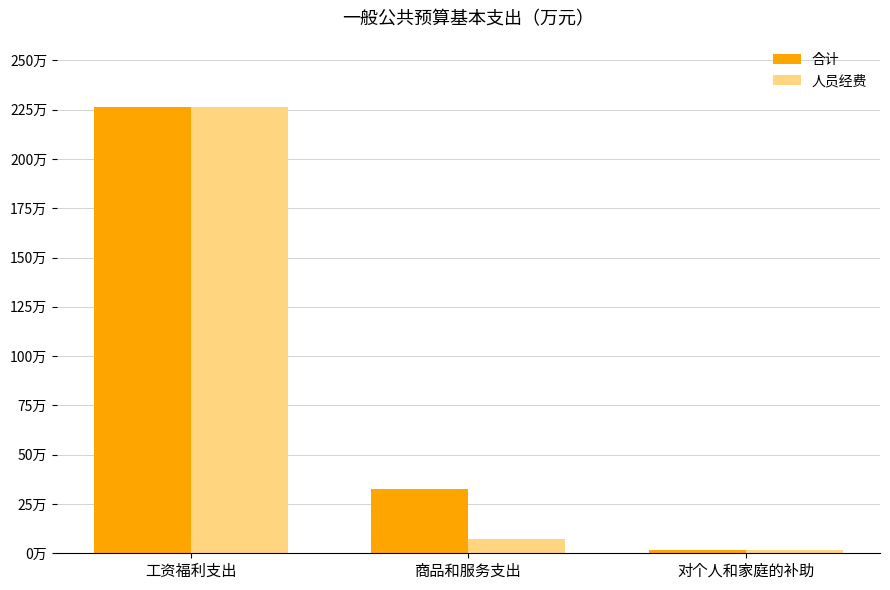

What are all the series names shown in the legend?

合计, 人员经费